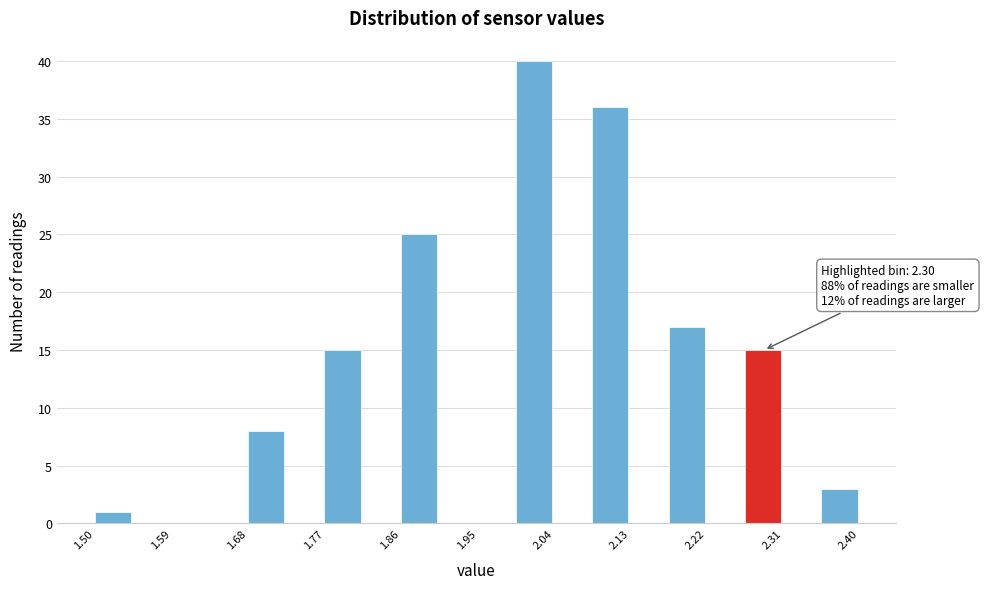

Over which range of the x-axis is the bar tallest?

1.995 to 2.040